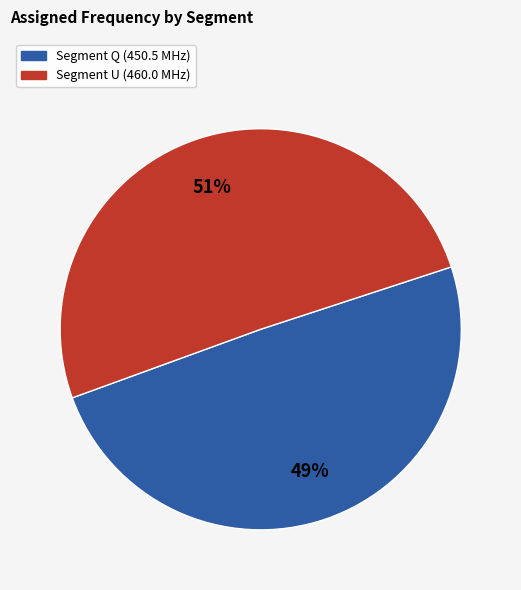

To the nearest percent, what is the average slice percentage?

50%